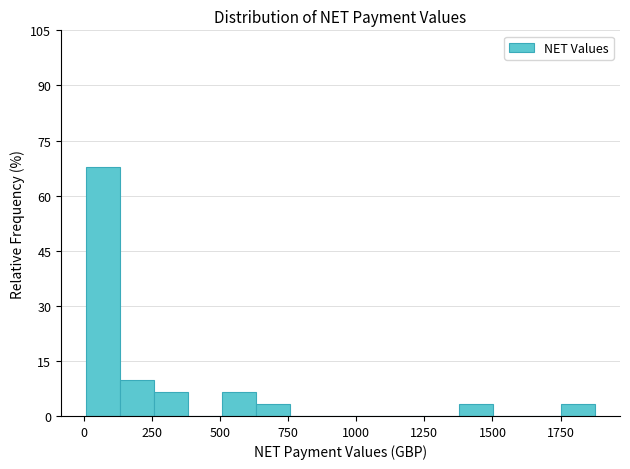

Around what value on the x-axis is the tallest bar? Give the approximate position of its centre, as read against the axis.

50